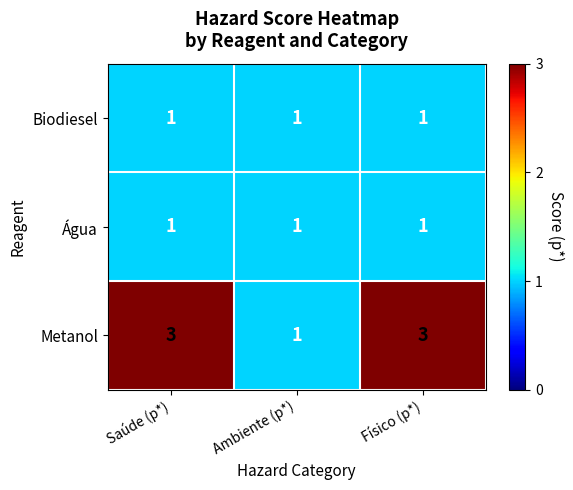

Reading left to right, transcribe all the data shown in this chart.

Biodiesel: Saúde (p*)=1	Ambiente (p*)=1	Físico (p*)=1
Água: Saúde (p*)=1	Ambiente (p*)=1	Físico (p*)=1
Metanol: Saúde (p*)=3	Ambiente (p*)=1	Físico (p*)=3